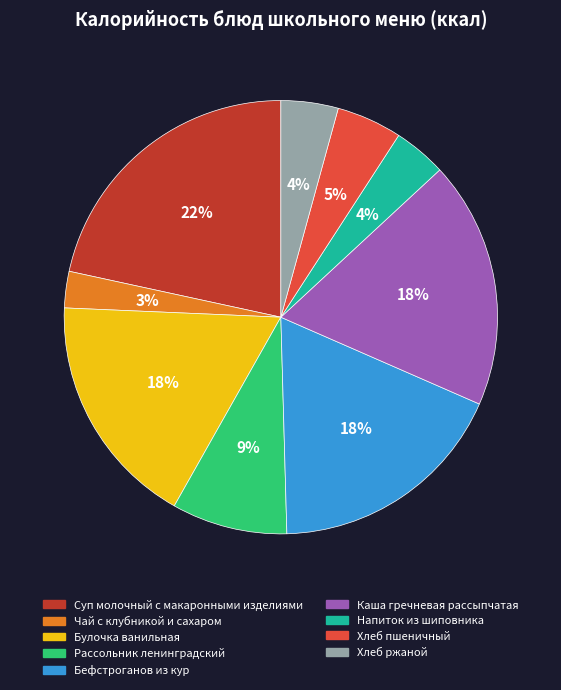

How many slices are in this pie chart?

9